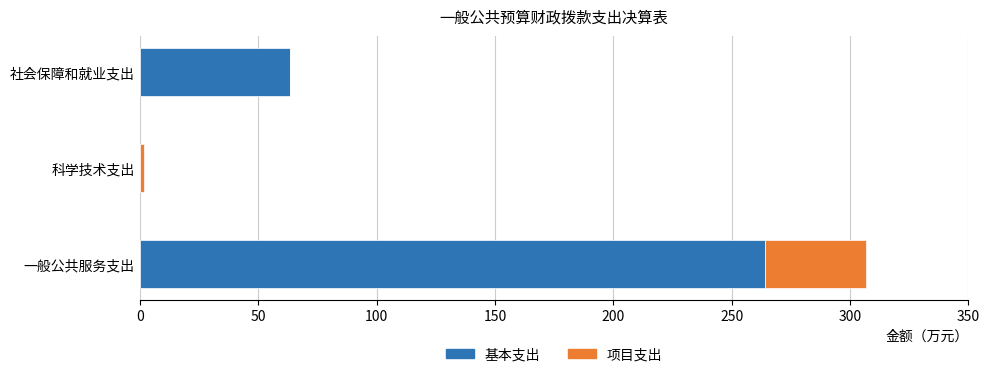

Count the number of categories in the chart.

3